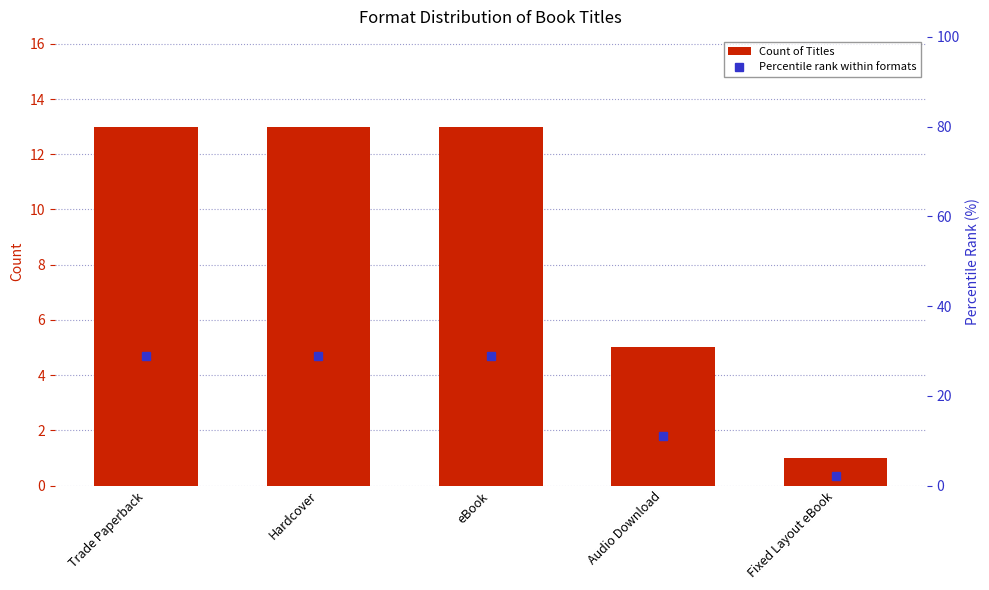

What position from the right is Audio Download?

2